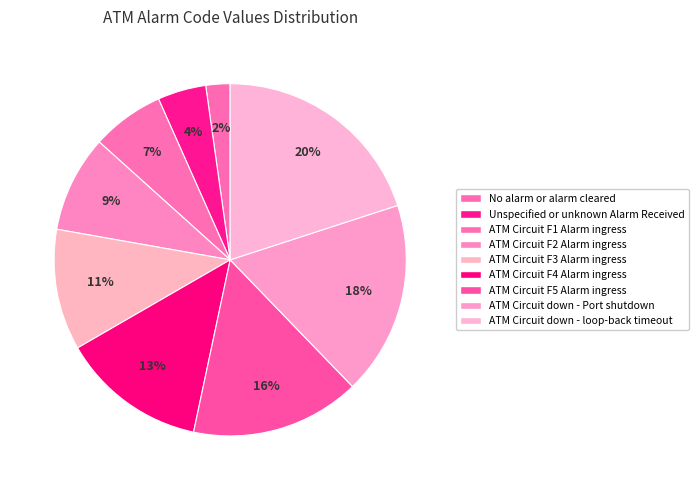

Count the number of slices in the pie.

9